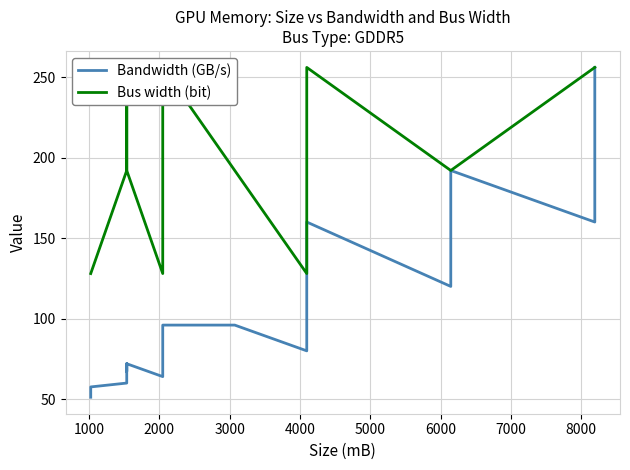

True or false: Bus width (bit) has a value of 80.1 at 21.

False